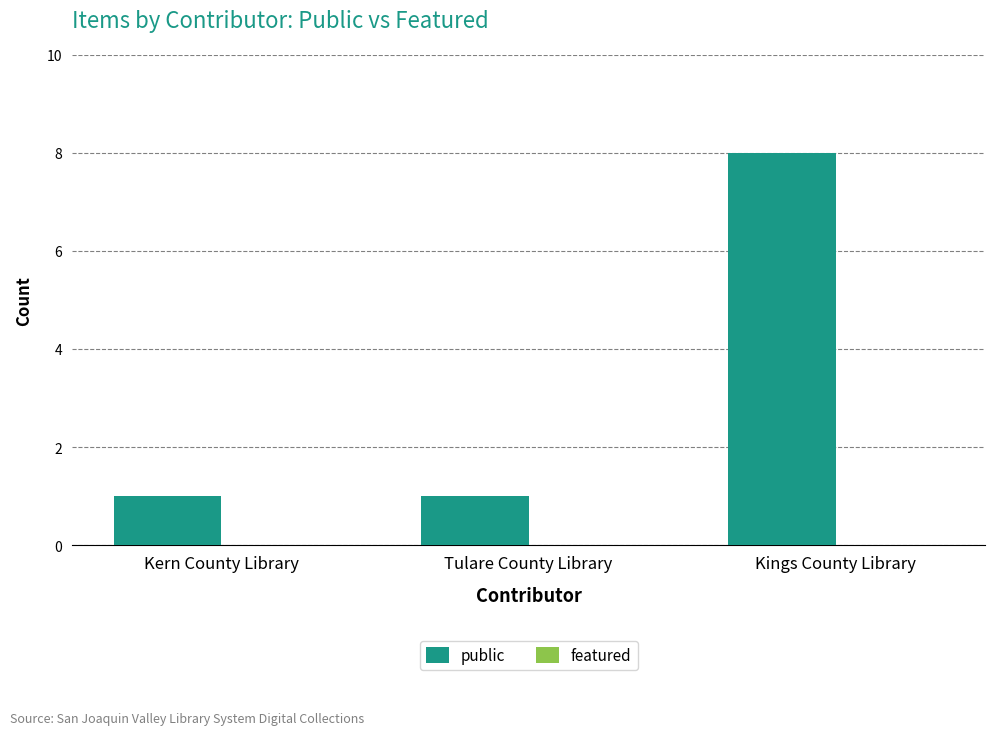

What is the maximum value shown in the chart?

8